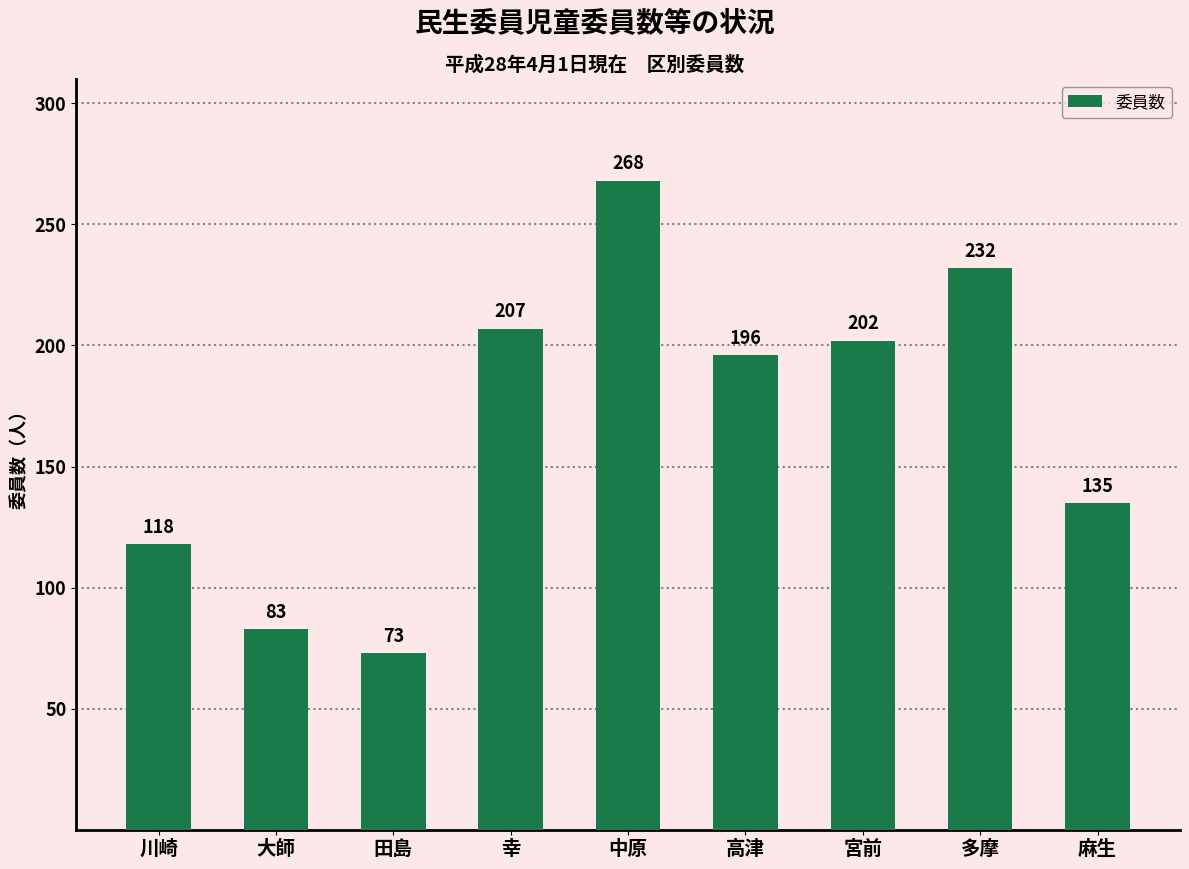

At which category does the chart reach its peak across all series?

中原